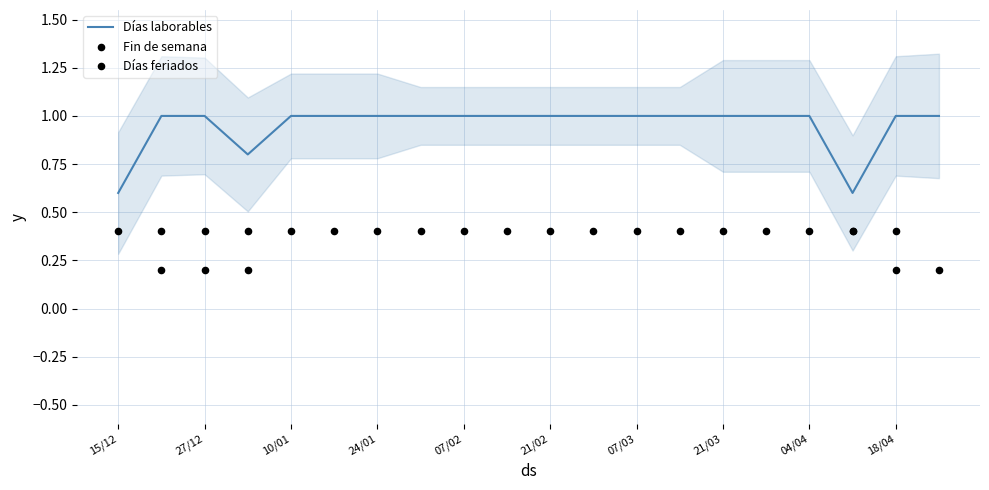

Which series reaches the maximum Y coordinate?

Días laborables